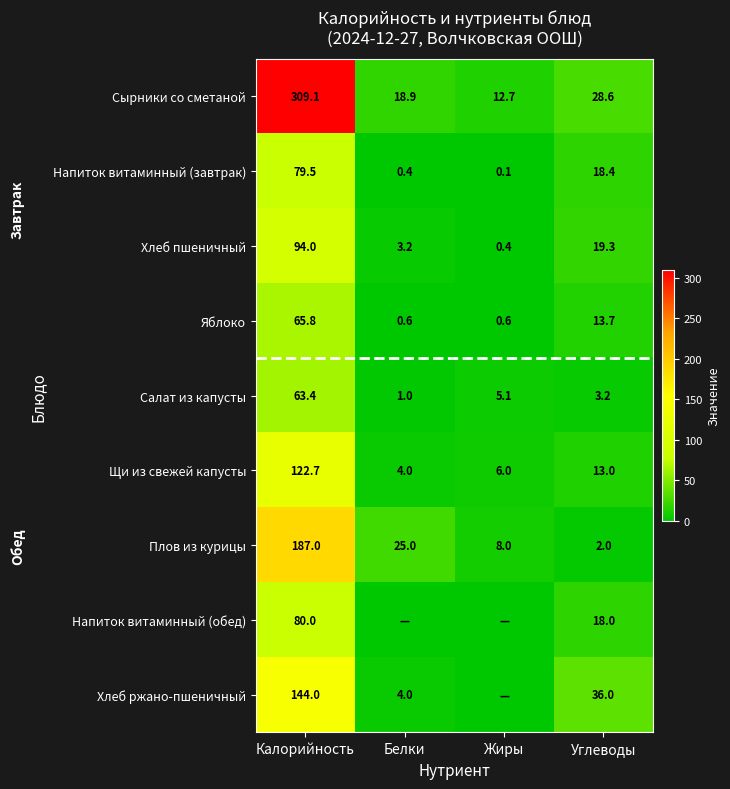

What is the lowest value of the Сырники со сметаной series?

12.7